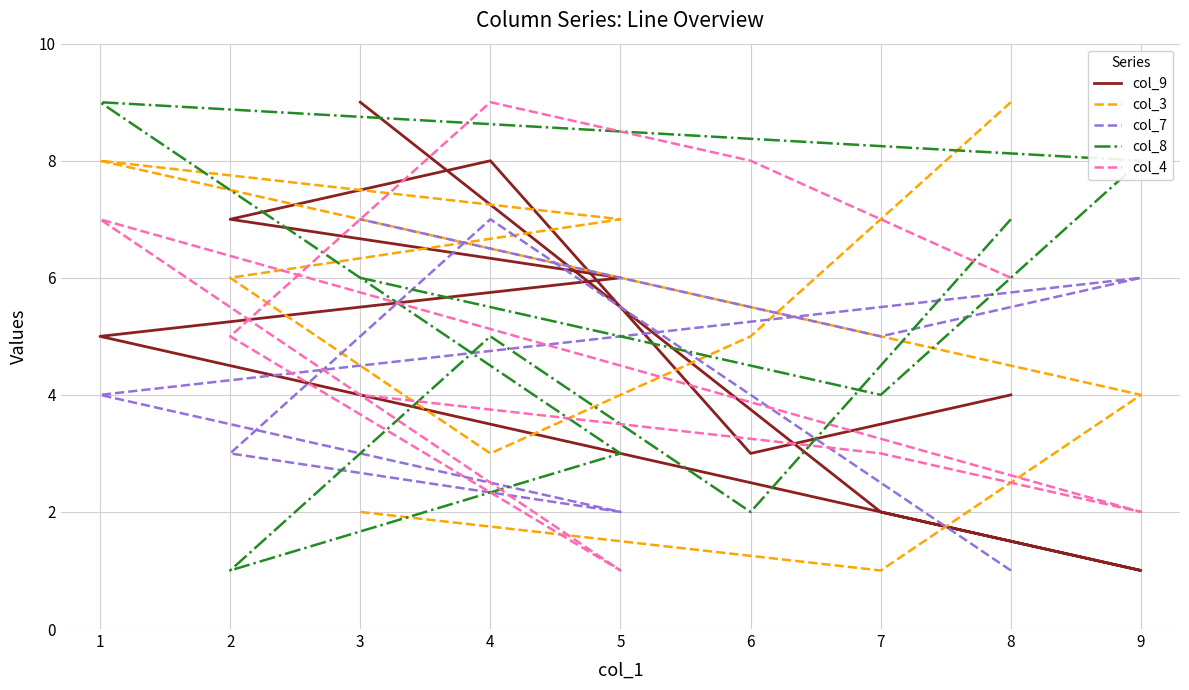

The col_3 series shows 7 at 5. True or false?

True